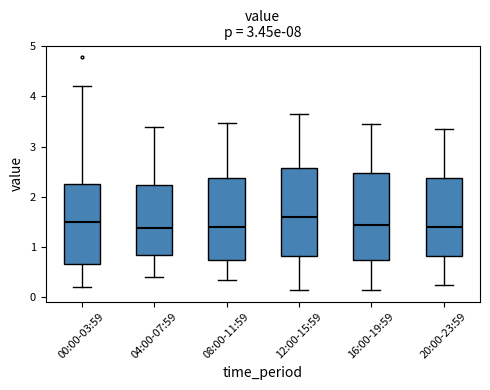

Reading left to right, transcribe this box plot: for each box, give where its median line is, the range the box spans, and where its two whiskers end, as read against the y-axis. The values are not printed on the chart, so give them approximately, as read against the axis.

00:00-03:59: median 1.5, box 0.7 to 2.3, whiskers 0.2 to 4.2
04:00-07:59: median 1.4, box 0.8 to 2.2, whiskers 0.4 to 3.4
08:00-11:59: median 1.4, box 0.7 to 2.4, whiskers 0.4 to 3.5
12:00-15:59: median 1.6, box 0.8 to 2.6, whiskers 0.2 to 3.7
16:00-19:59: median 1.5, box 0.8 to 2.5, whiskers 0.2 to 3.5
20:00-23:59: median 1.4, box 0.8 to 2.4, whiskers 0.3 to 3.4